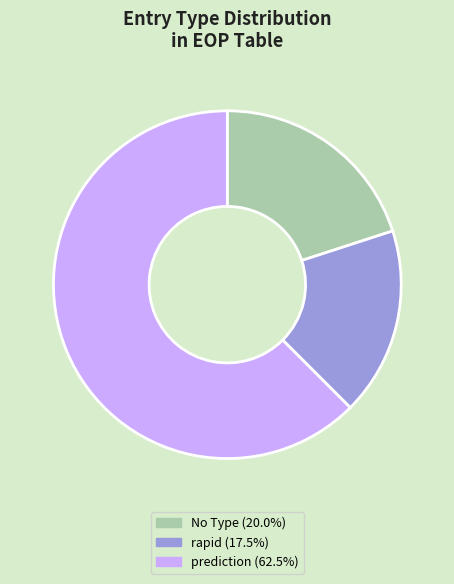

What is the ratio of the value at prediction (62.5%) to the value at rapid (17.5%)?

3.6